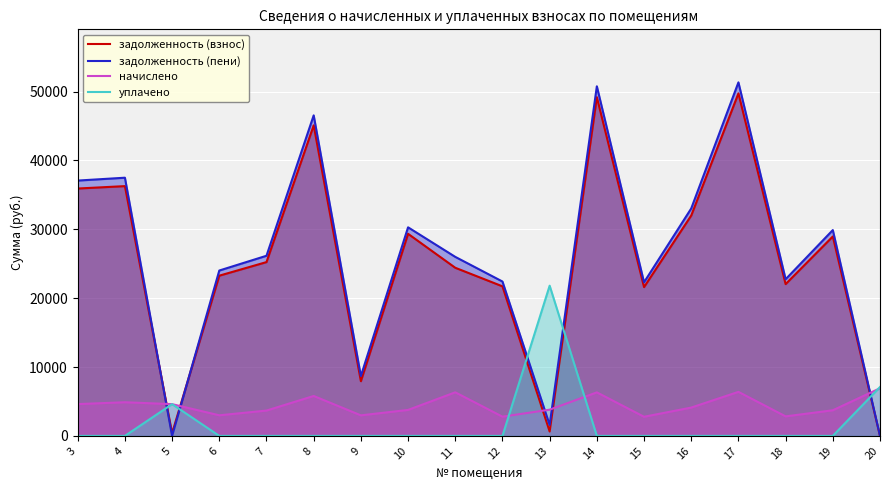

What is the difference between the highest and lowest values at 7?

26156.7